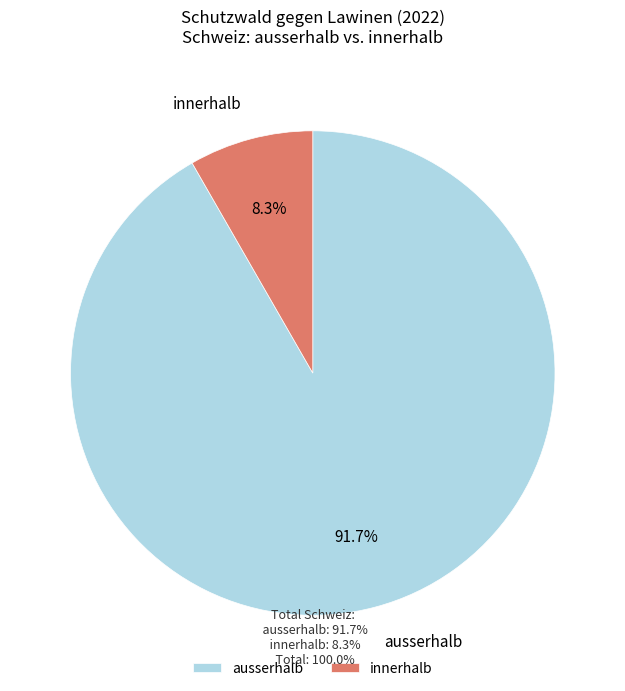

Does ausserhalb account for over 50% of the chart?

Yes